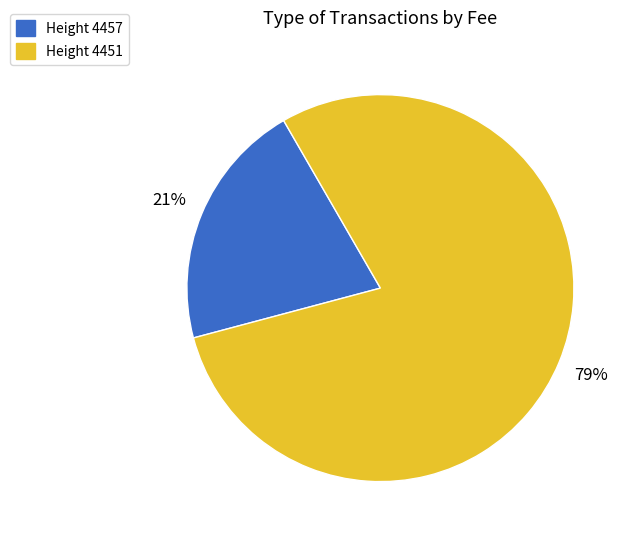

Is there a majority slice in this chart?

Yes